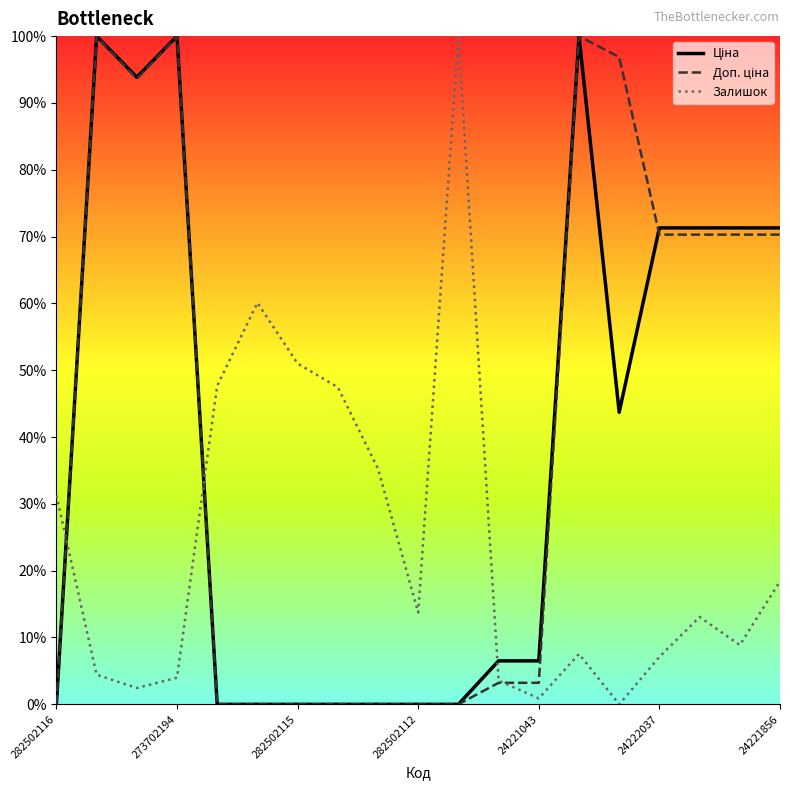

What is the highest value of the Залишок series?

100.0